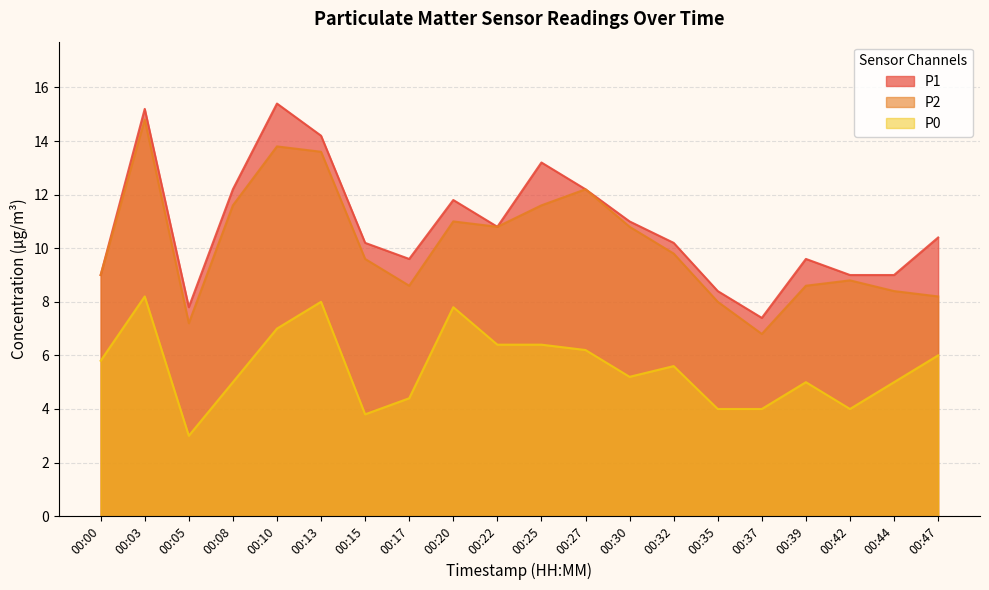

Between 00:03 and 00:35, which series saw the biggest shift?

P2